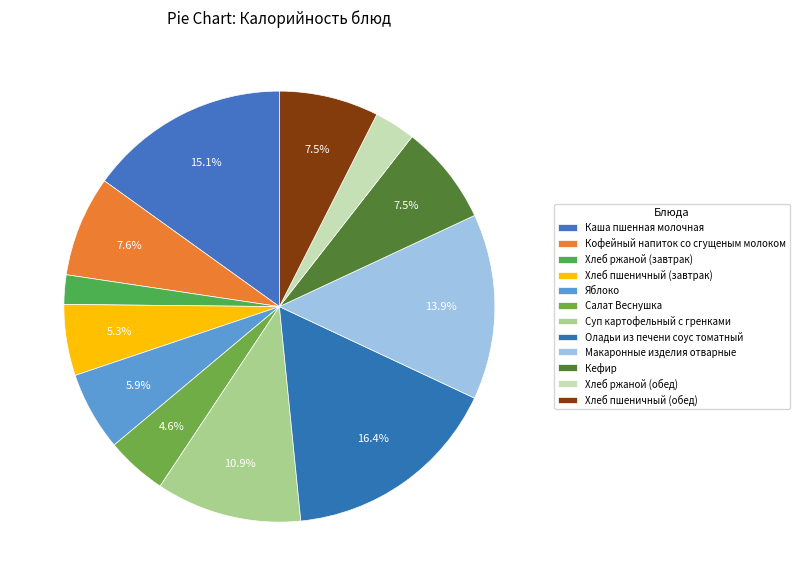

True or false: Суп картофельный с гренками accounts for 1% of the total.

False